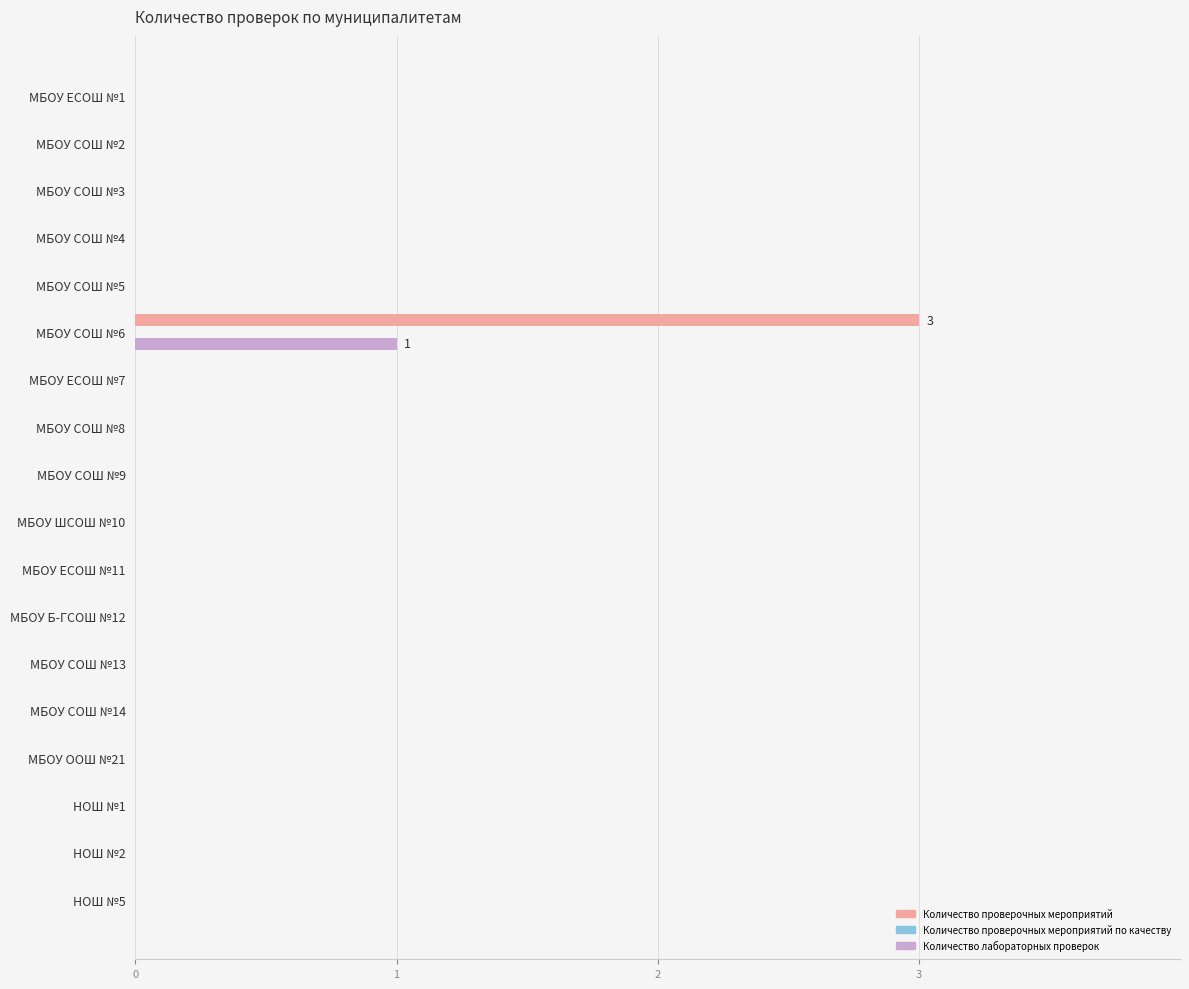

The Количество лабораторных проверок series shows 1 at НОШ №5. True or false?

False